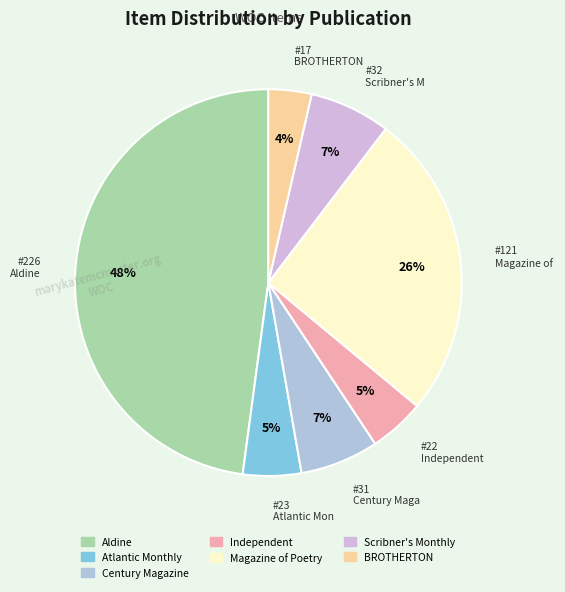

To the nearest percent, what is the average slice percentage?

14%